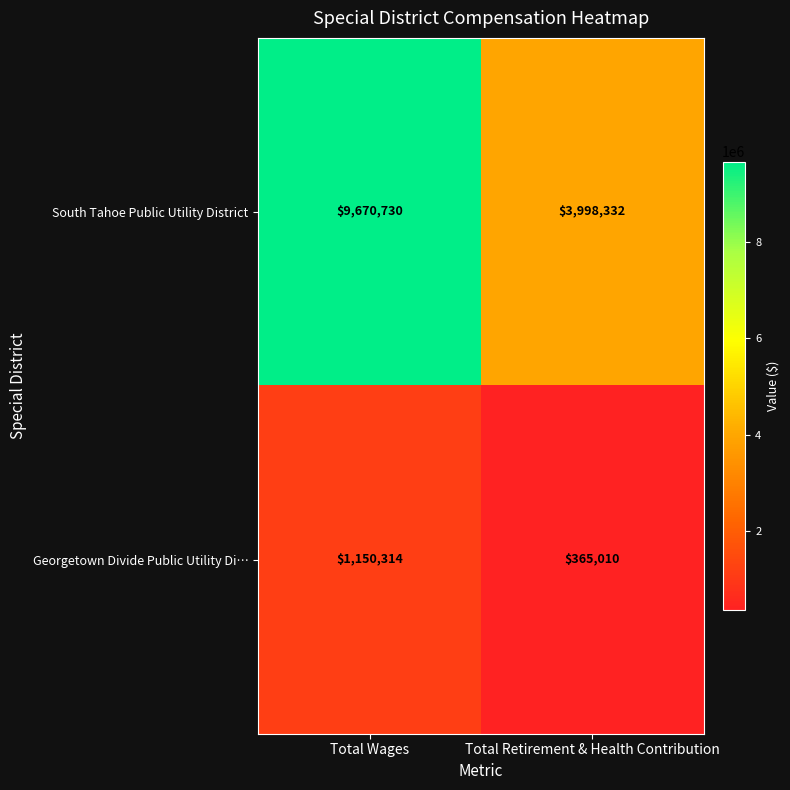

What is the minimum value shown in the chart?

365010